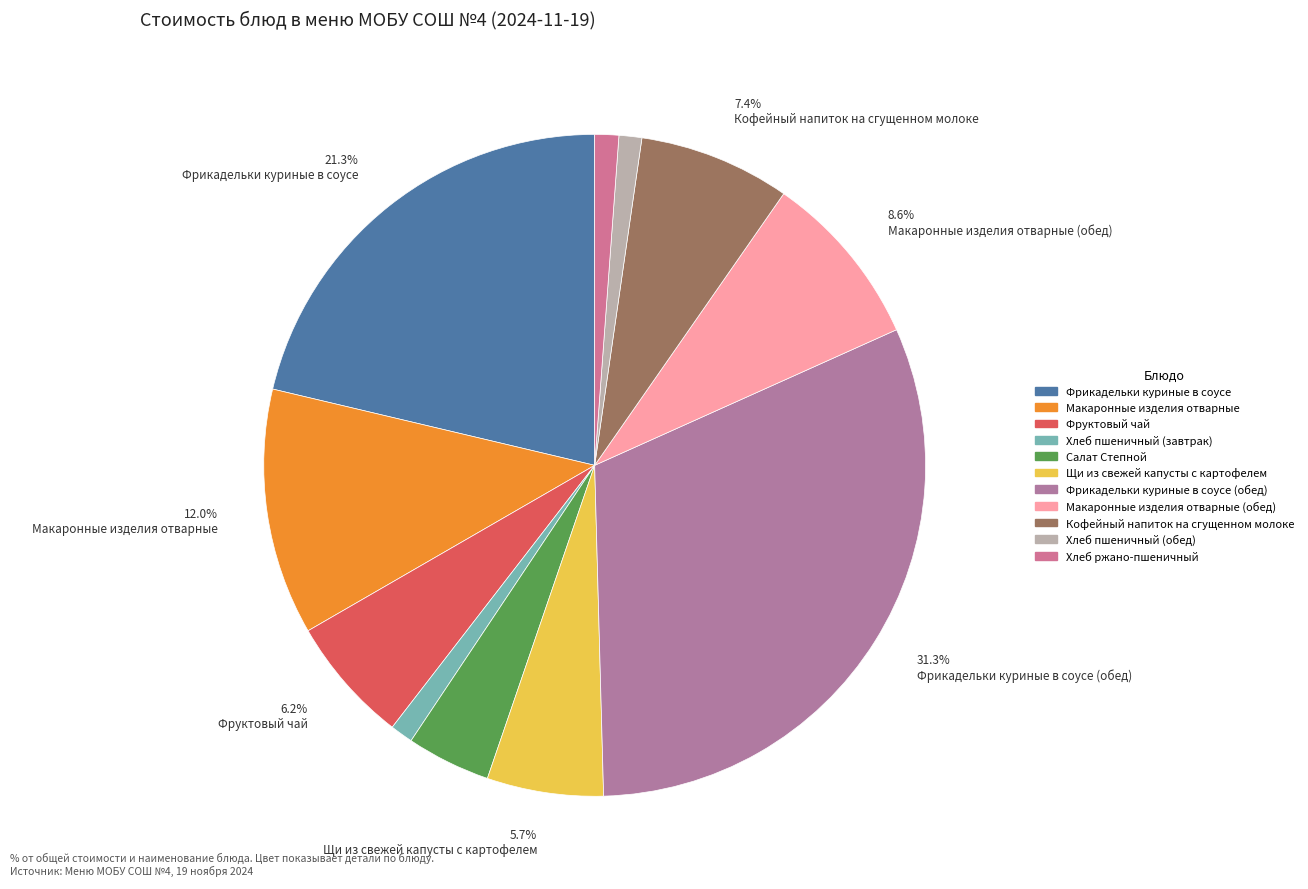

Count the number of slices in the pie.

11